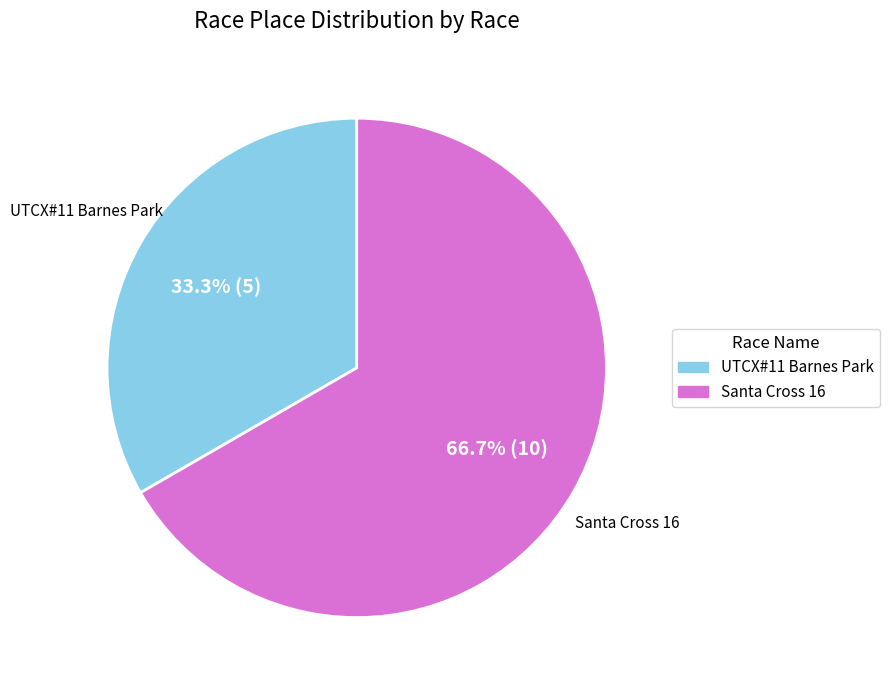

Combined, do Santa Cross 16 and UTCX#11 Barnes Park account for over 50%?

Yes